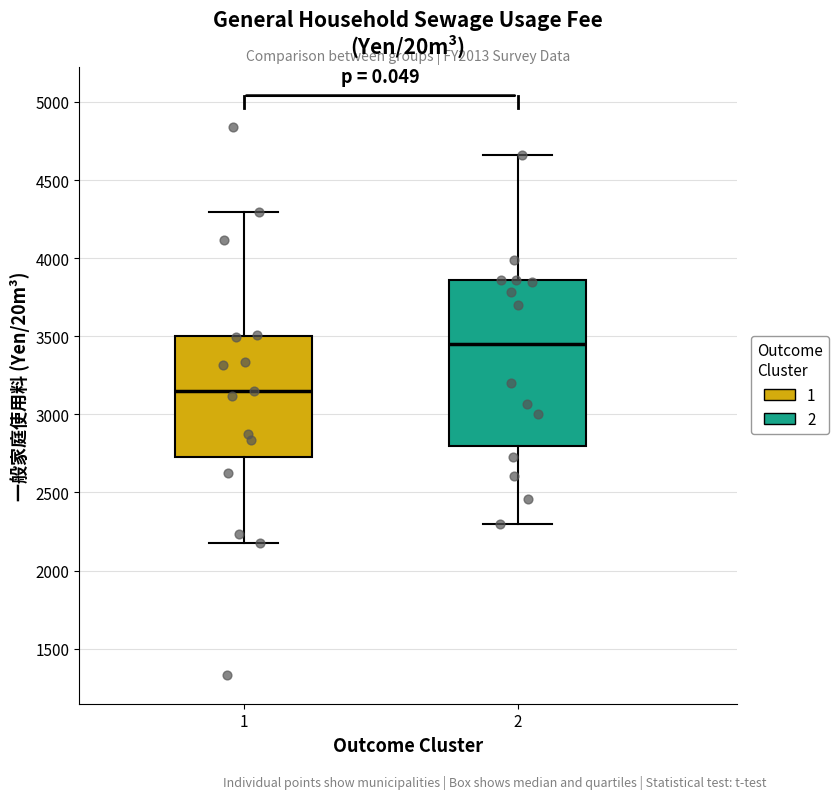

Where does the upper whisker of the box at x = 1 end on the y-axis? The values are not printed on the chart, so give them approximately, as read against the axis.

4300